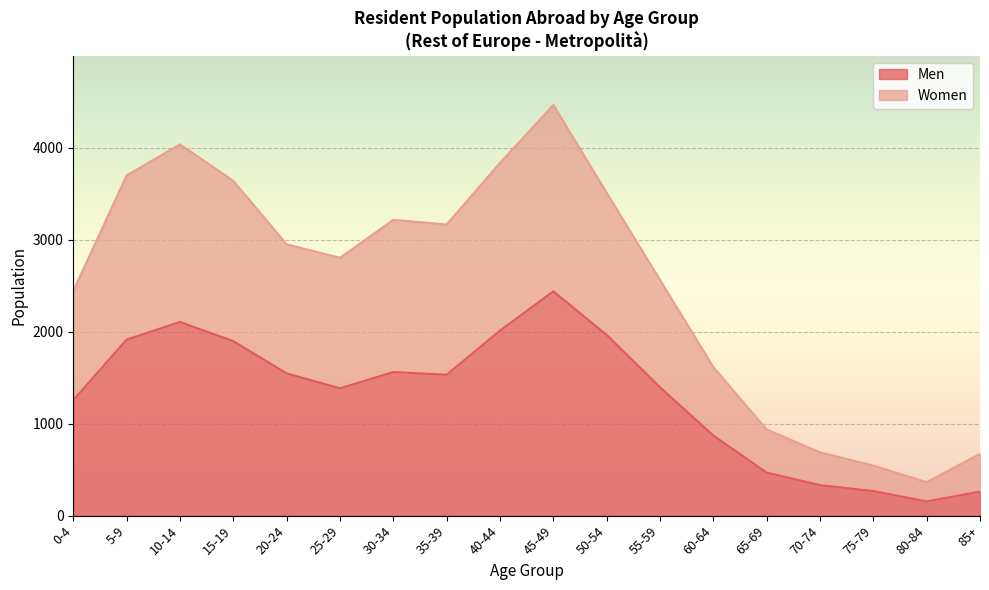

How many interior local valleys does the Women series have?

3